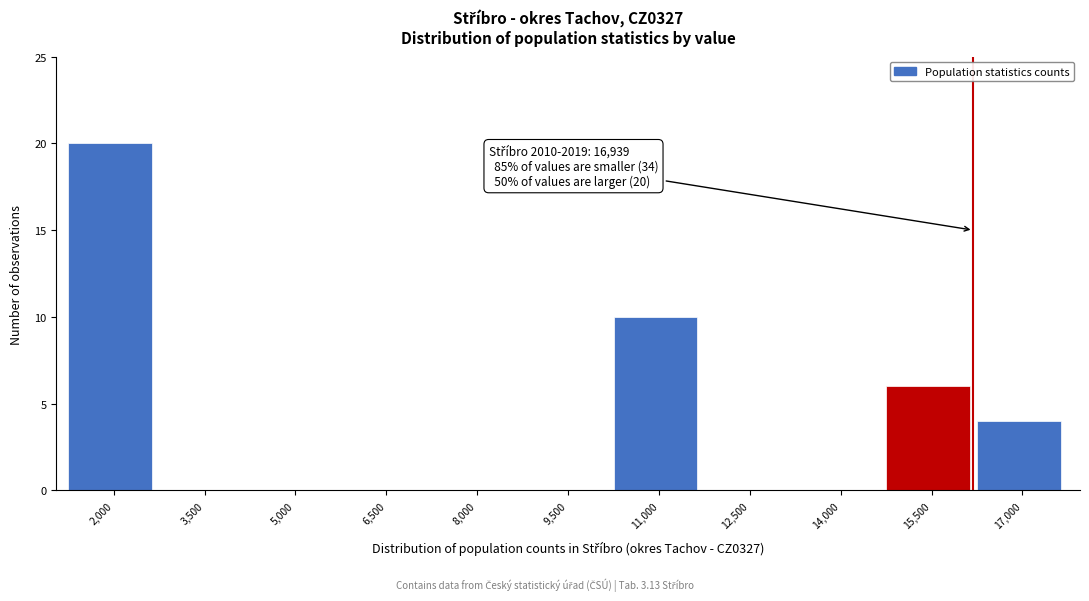

Which category has the highest value across all series?

2,000